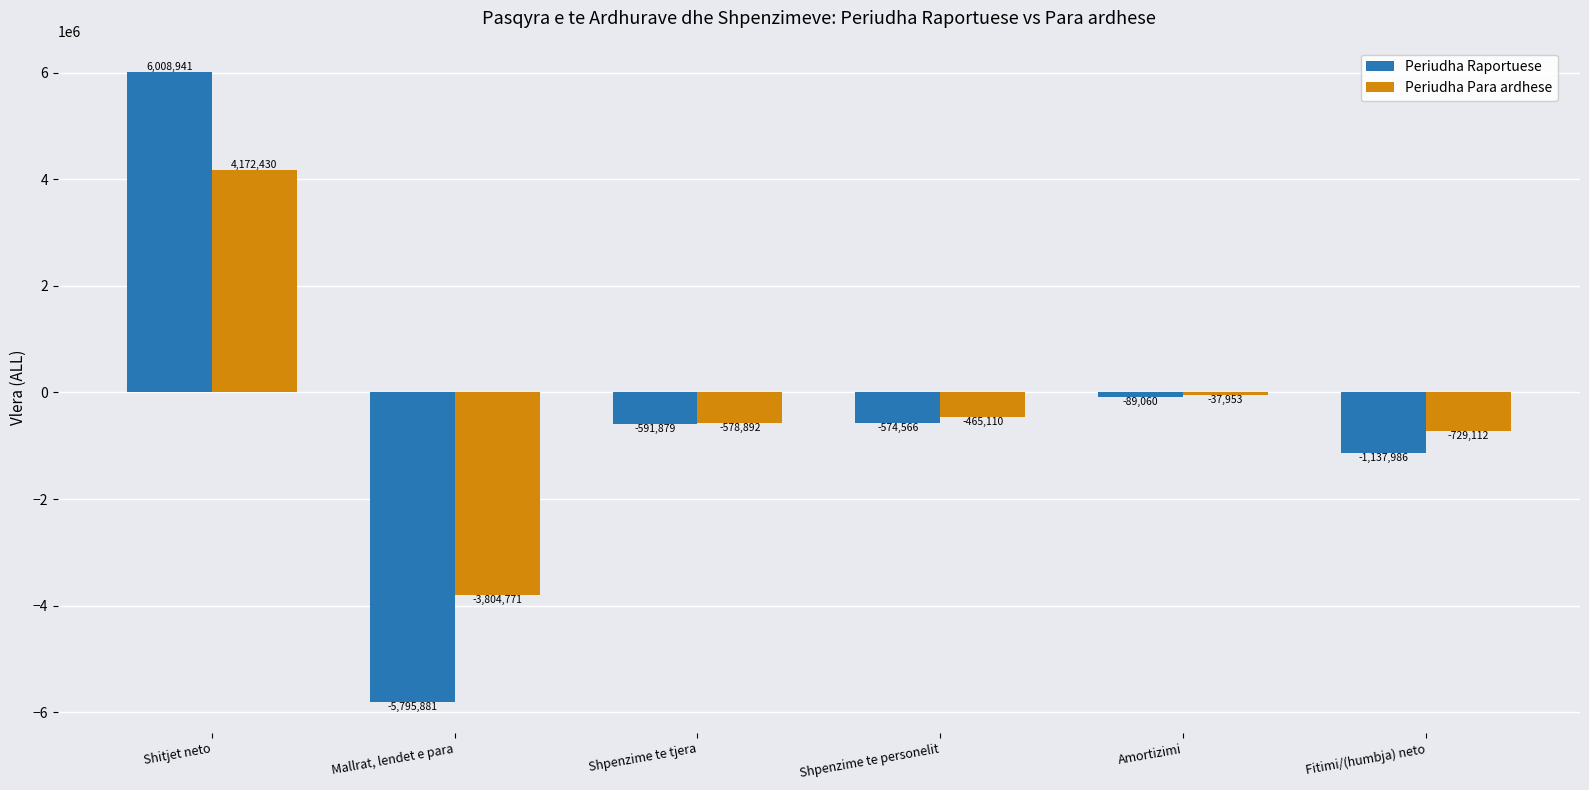

Reading left to right, what are all the values shown in this chart?

Periudha Raportuese: Shitjet neto=6008941	Mallrat, lendet e para=-5795881	Shpenzime te tjera=-591879	Shpenzime te personelit=-574566	Amortizimi=-89060	Fitimi/(humbja) neto=-1137986
Periudha Para ardhese: Shitjet neto=4172430	Mallrat, lendet e para=-3804771	Shpenzime te tjera=-578892	Shpenzime te personelit=-465110	Amortizimi=-37953	Fitimi/(humbja) neto=-729112